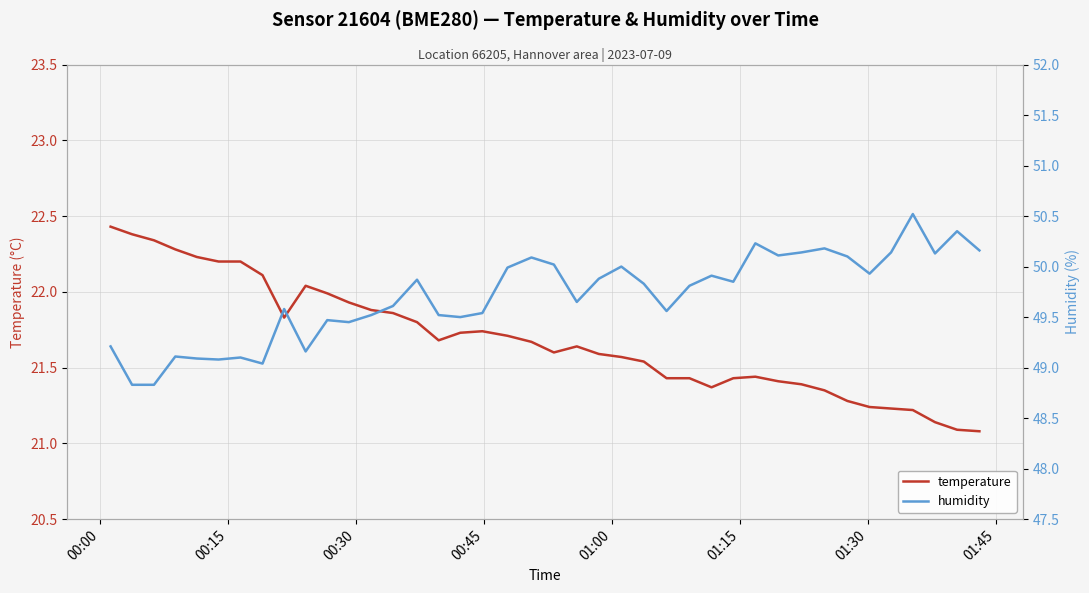

True or false: humidity and temperature cross at least once.

False